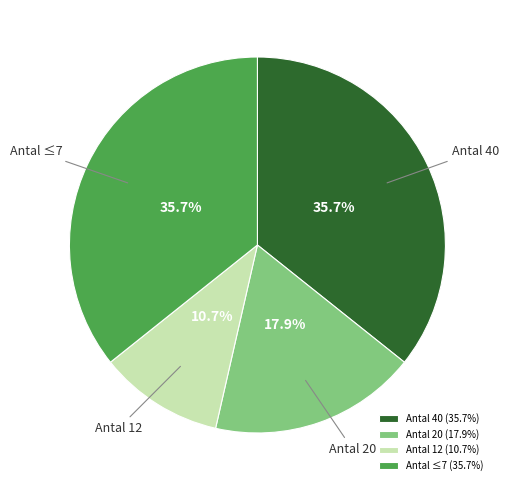

Which has a higher value, Antal 40 or Antal 12?

Antal 40